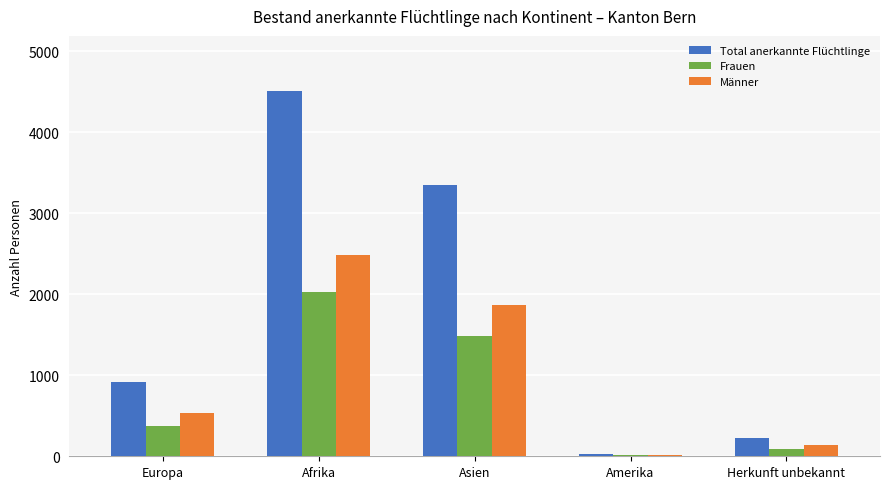

What are all the series names shown in the legend?

Total anerkannte Flüchtlinge, Frauen, Männer